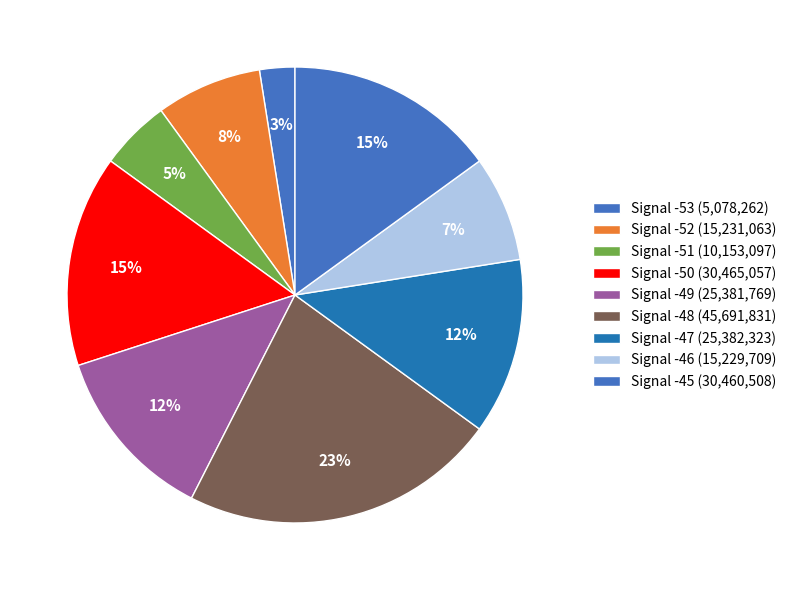

Count the number of slices in the pie.

9